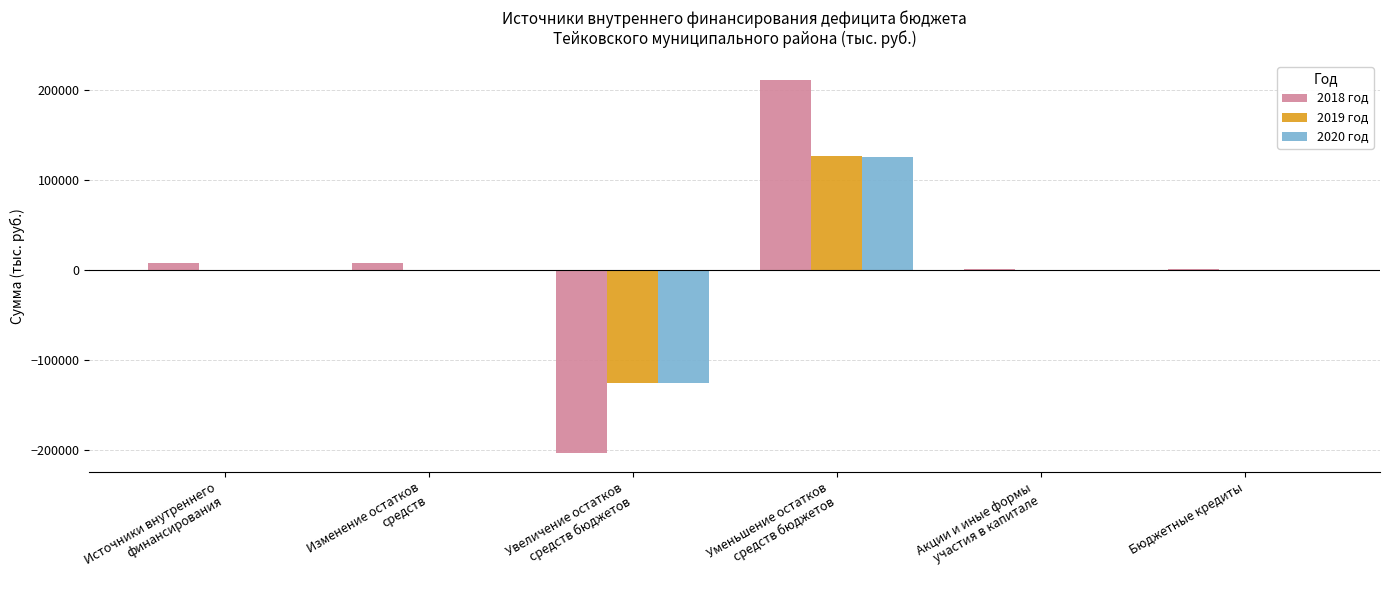

True or false: 2019 год has a value of 0.0 at Бюджетные кредиты.

True